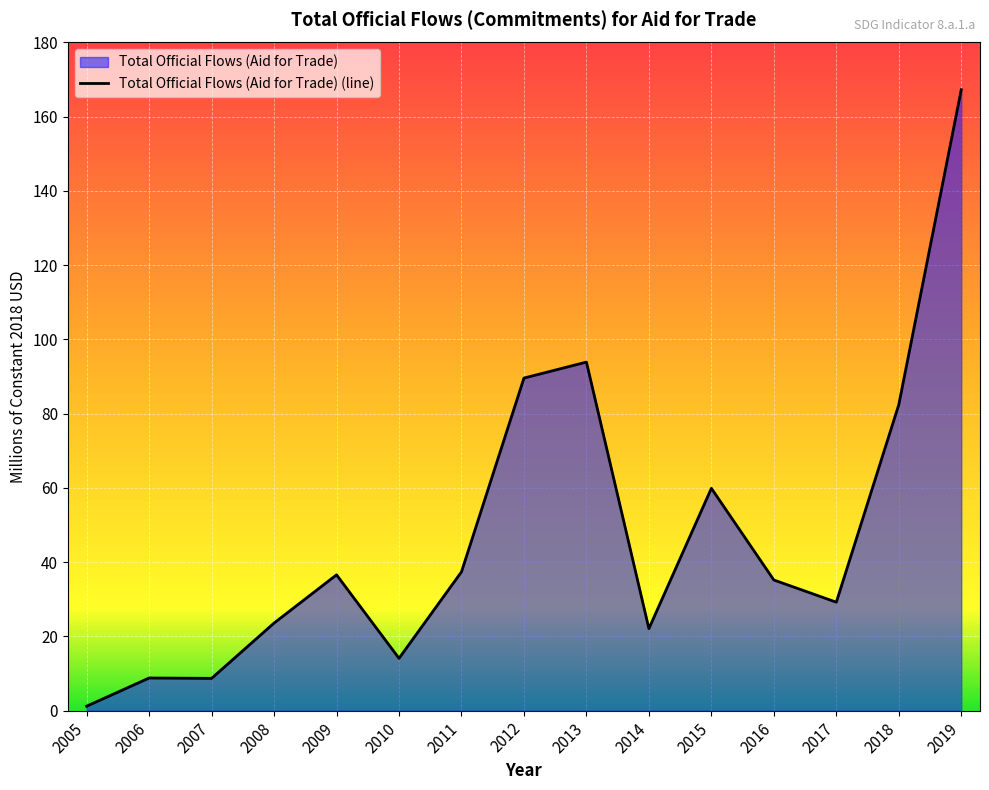

What is the change in value from 2013 to 2016?

-58.7